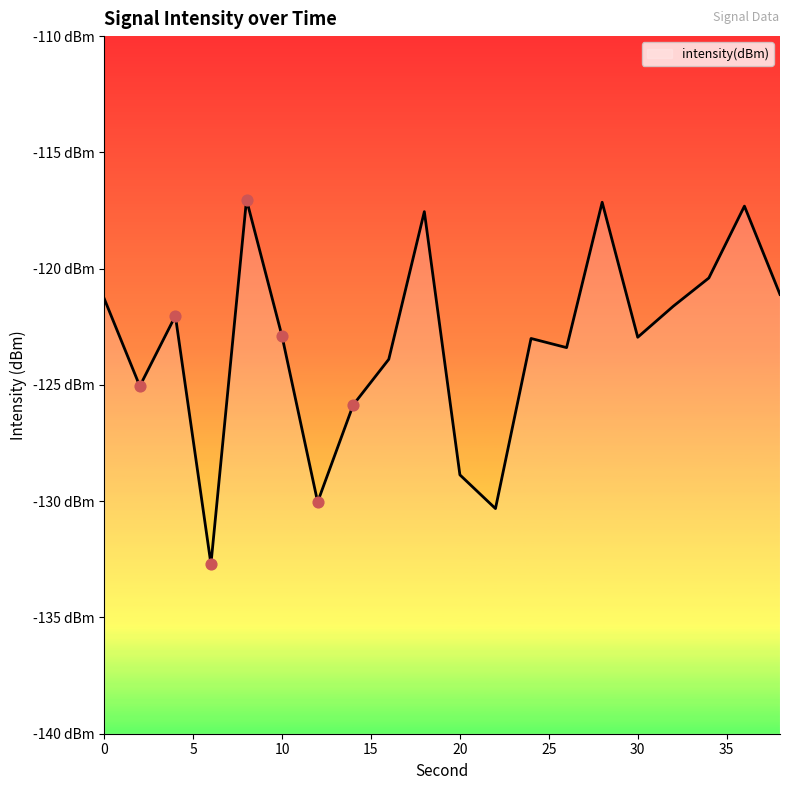

What is the change in value from 12 to 20?

+1.2